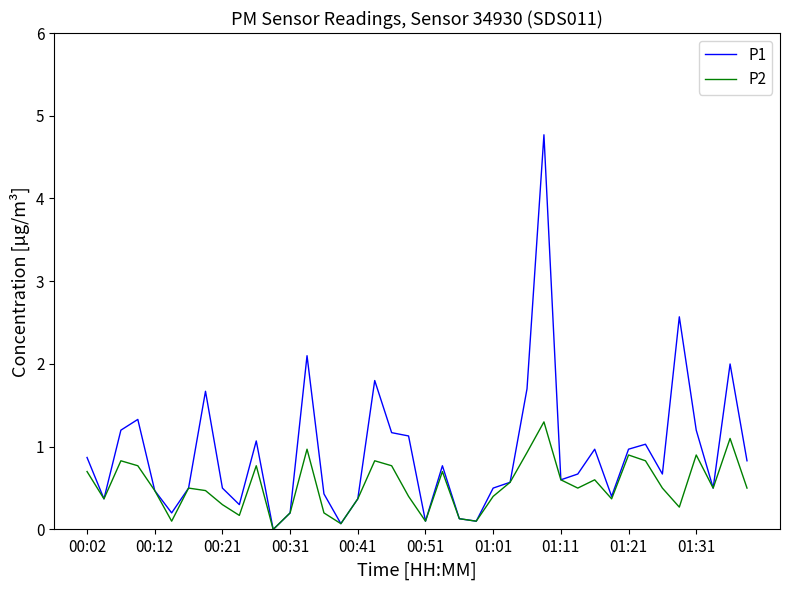

Rank the series by their maximum value, from lowest to highest.

P2, P1